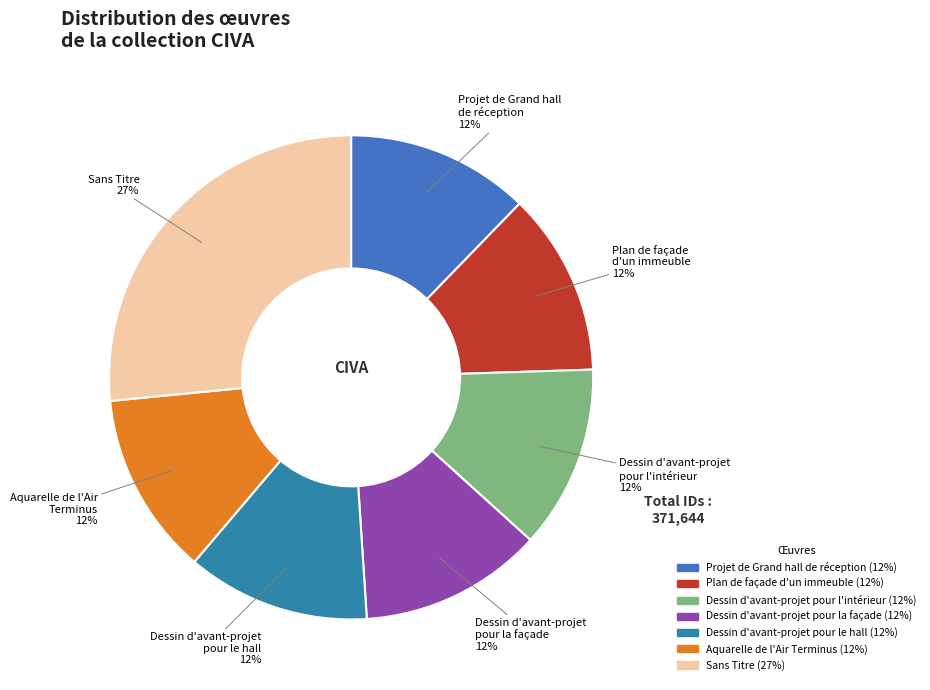

Which slice is the largest?

Sans Titre